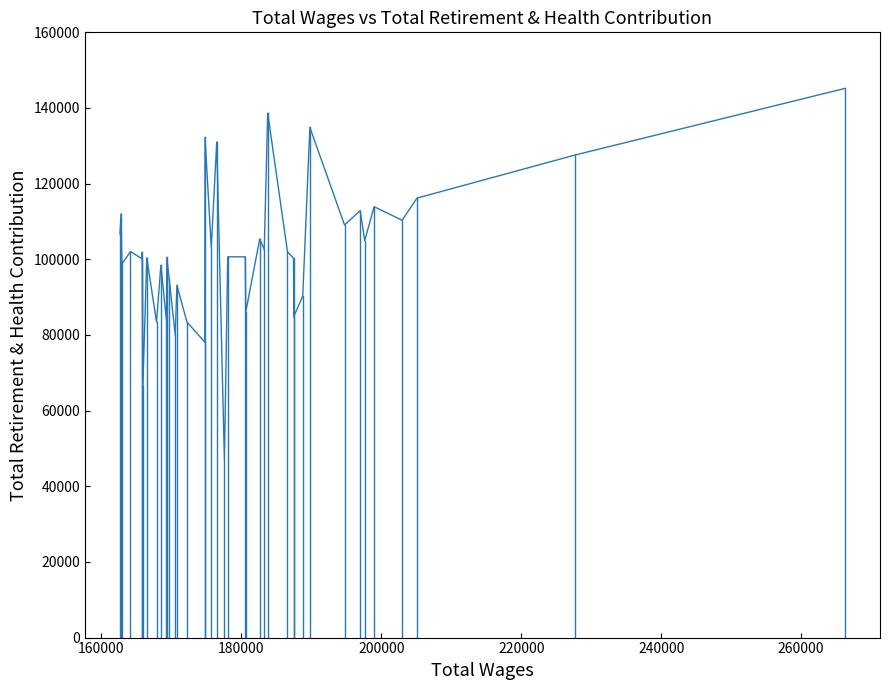

What is the difference between the maximum and minimum values?

98548